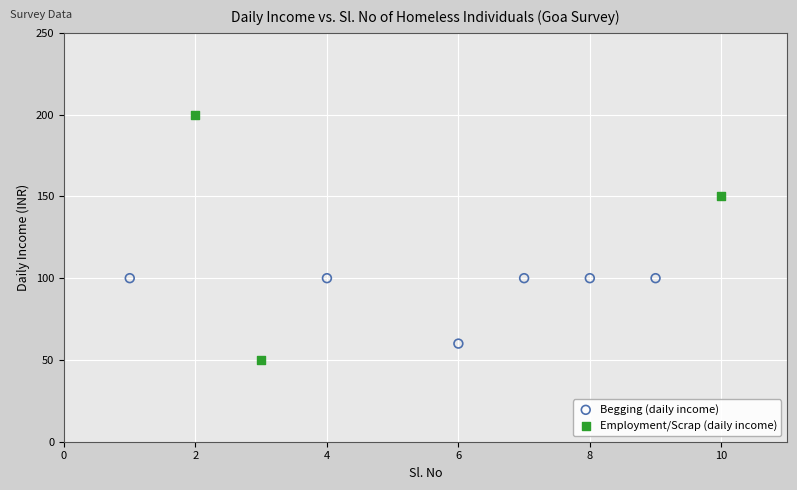

Which series reaches the maximum Y coordinate?

Employment/Scrap (daily income)